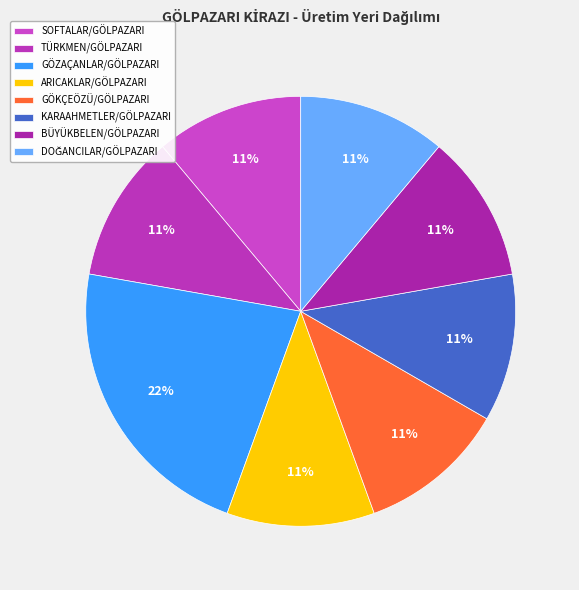

How many segments does this pie chart have?

8